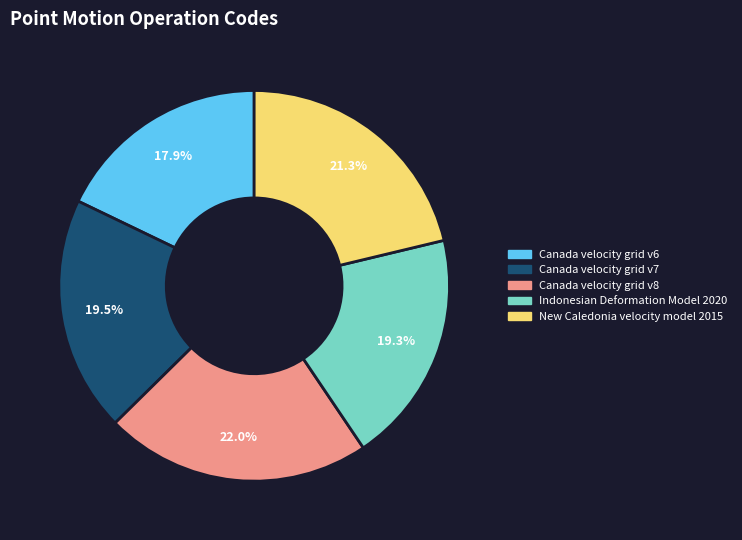

What percentage is NOT represented by New Caledonia velocity model 2015?

78.7%